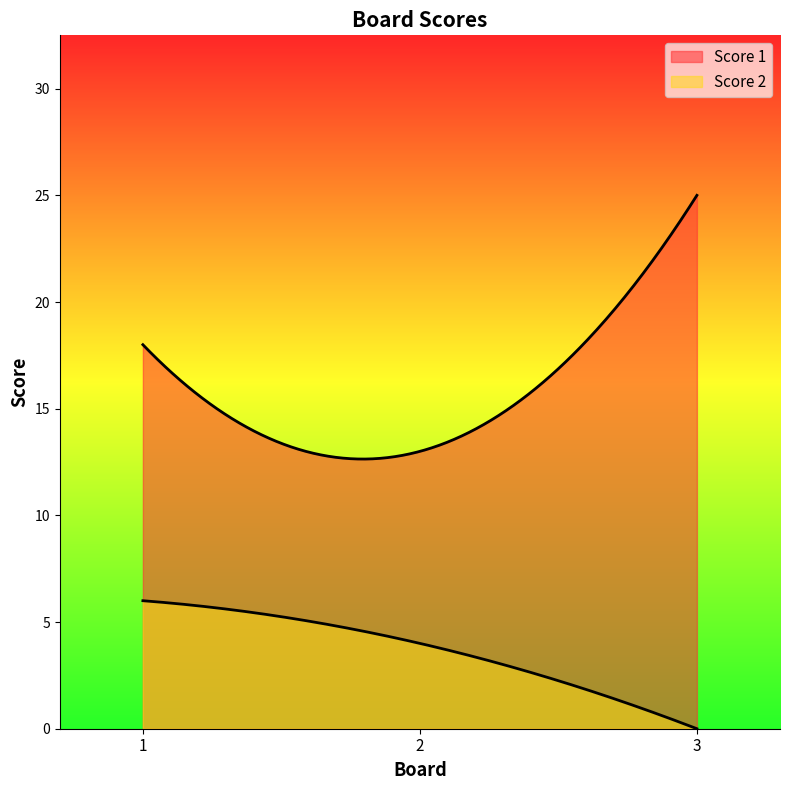

Count the number of categories in the chart.

300